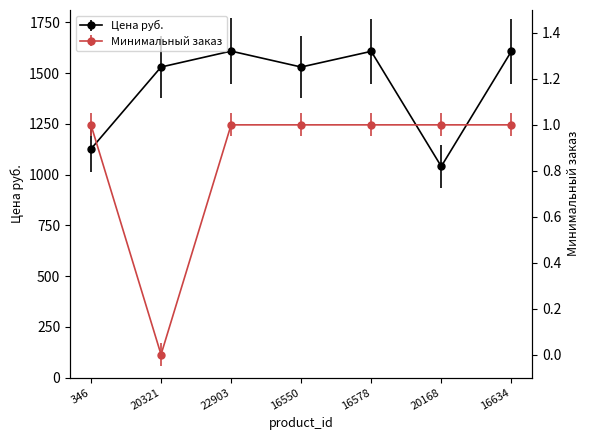

Is it true that Цена руб. equals 1608.0 at 22903?

True